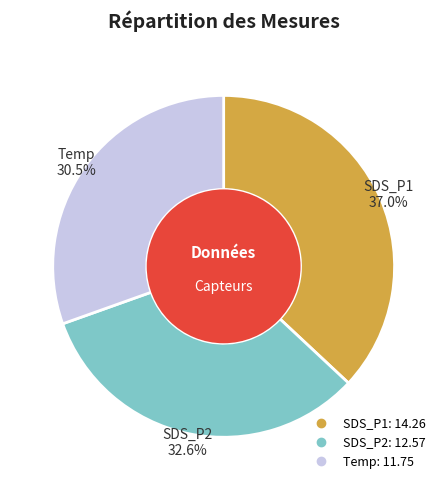

Is there a majority slice in this chart?

No